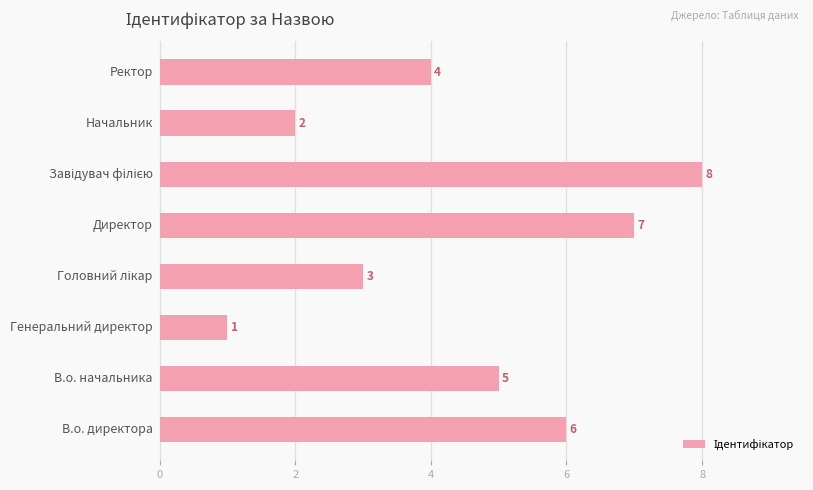

Count the values in the range 3 to 7.

5